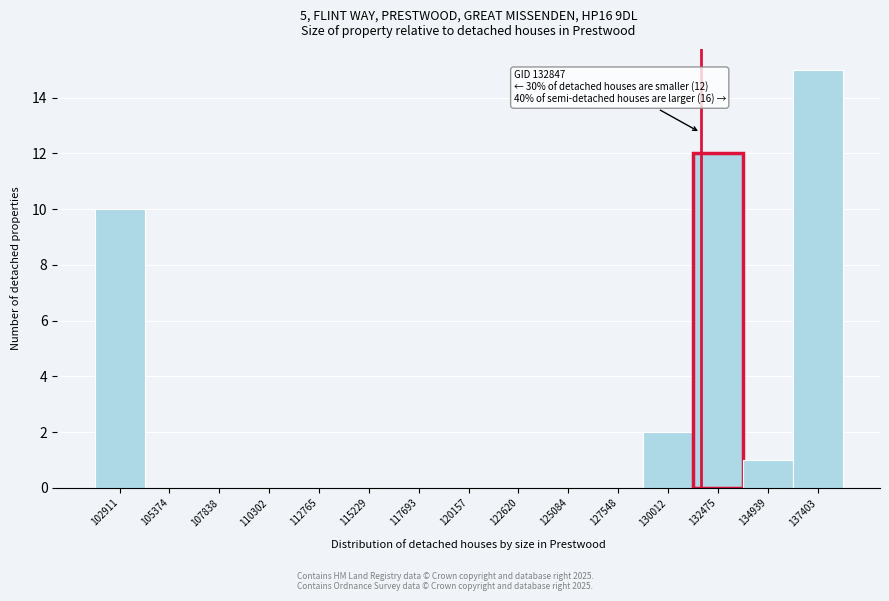

Reading right to left, list all the values displayed in this chart.

137403=15	134939=1	132475=12	130012=2	127548=0	125084=0	122620=0	120157=0	117693=0	115229=0	112765=0	110302=0	107838=0	105374=0	102911=10